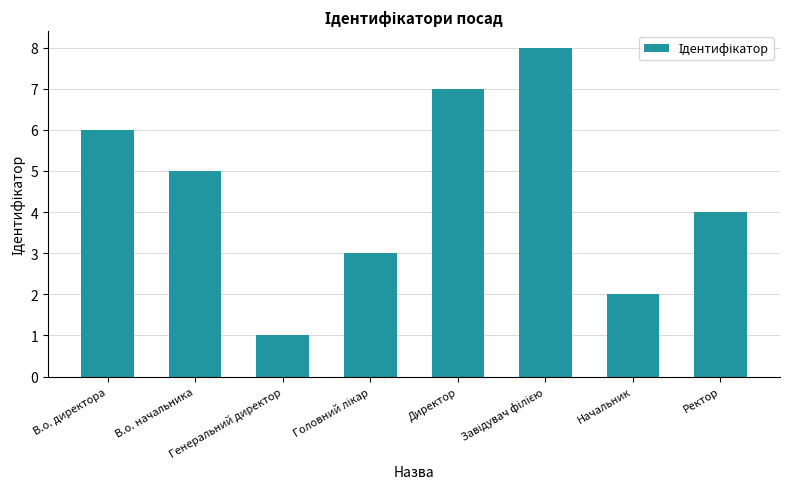

What is the difference between the second highest and minimum values?

6